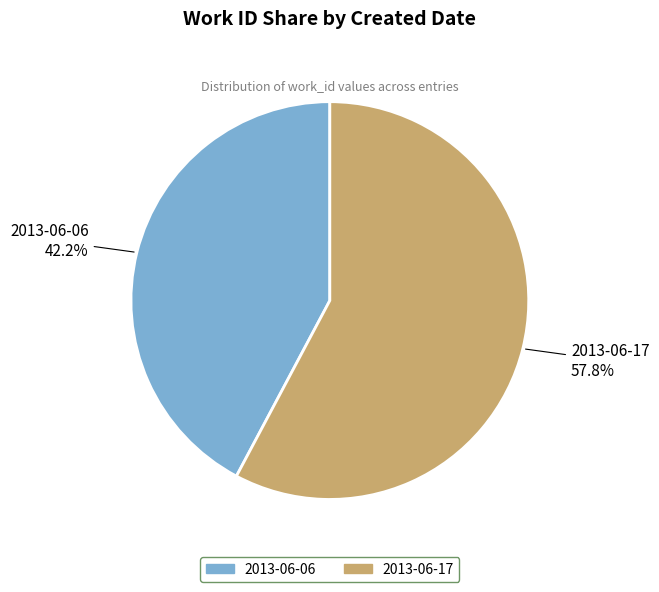

Rank the categories by value from lowest to highest.

2013-06-06, 2013-06-17